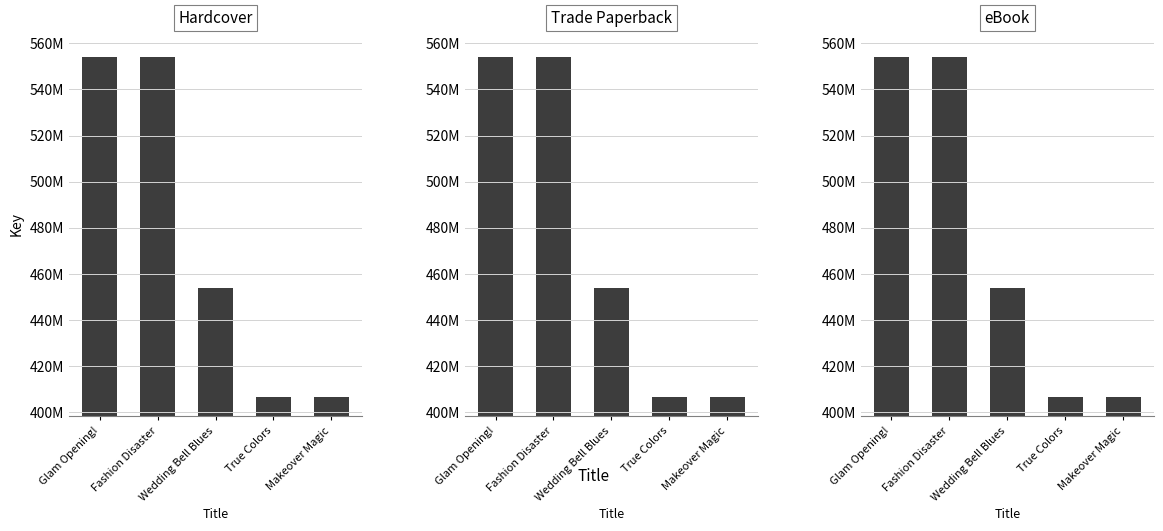

Between Fashion Disaster and True Colors, which series saw the biggest shift?

Hardcover